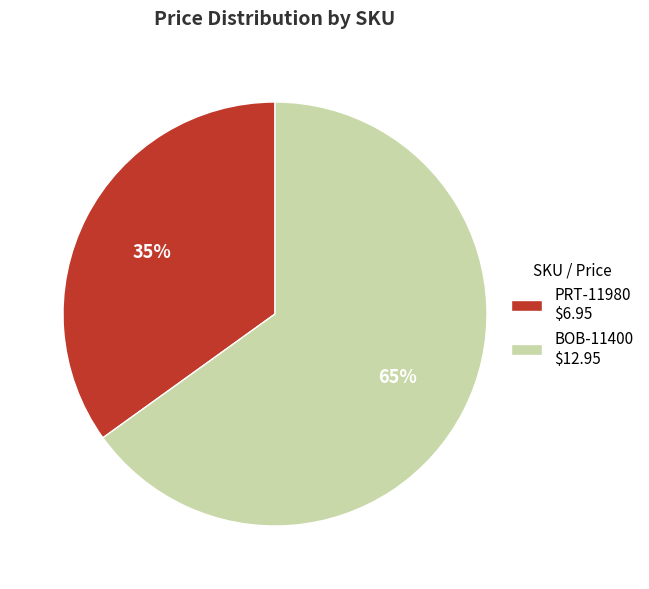

The BOB-11400 slice represents 65% of the pie. True or false?

True